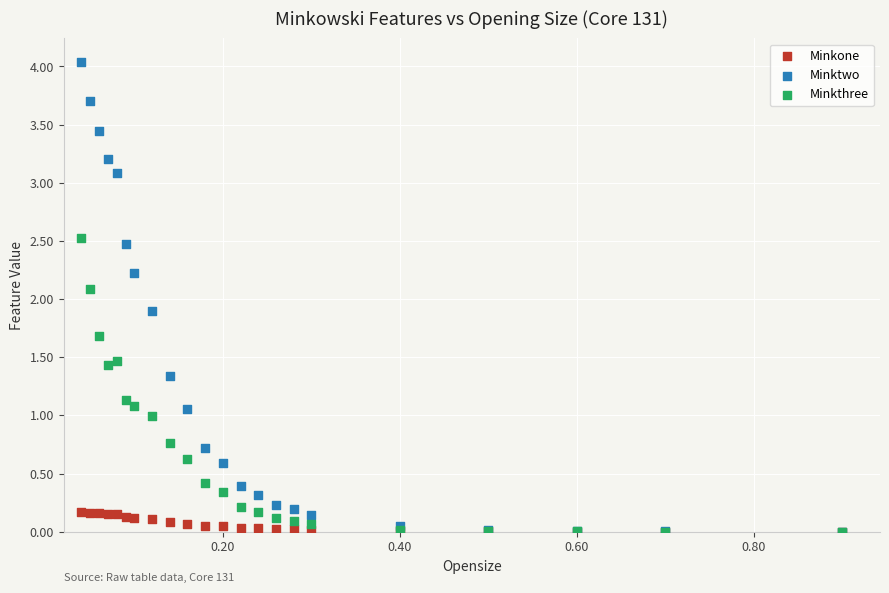

Which series has the largest Y range (max minus min)?

Minktwo